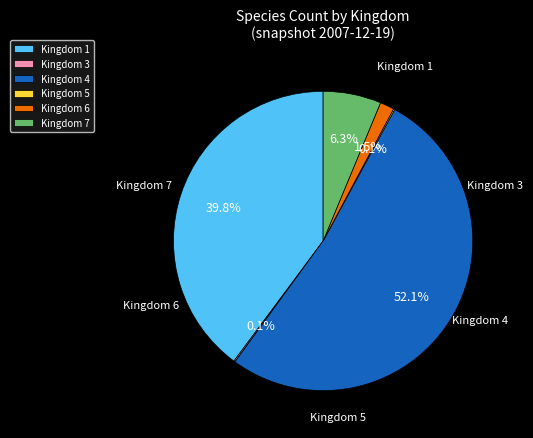

Which slice is the largest?

Kingdom 4